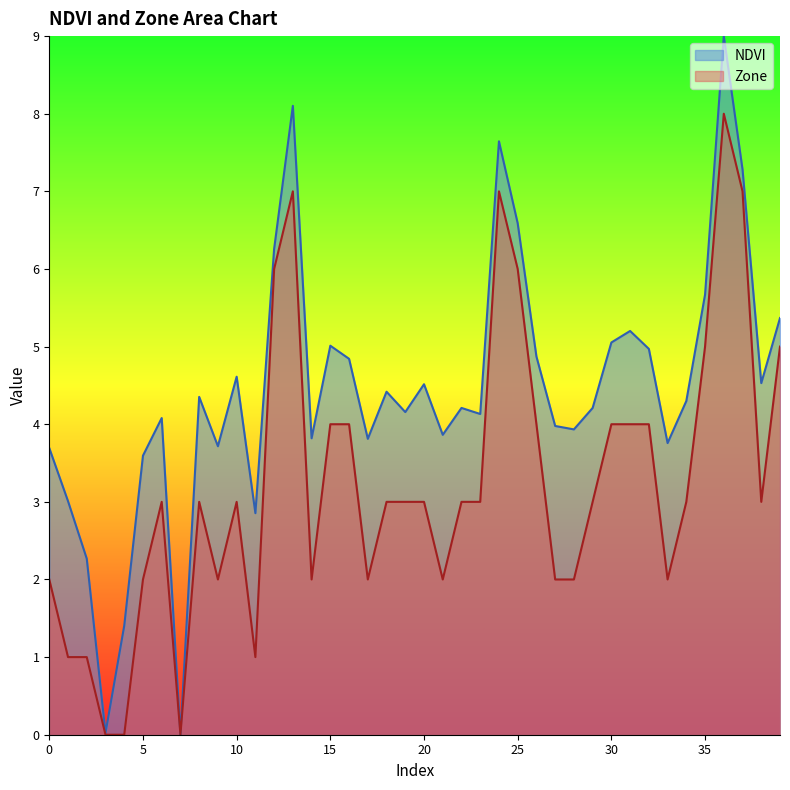

Where is Zone nearest to the value 4?

15